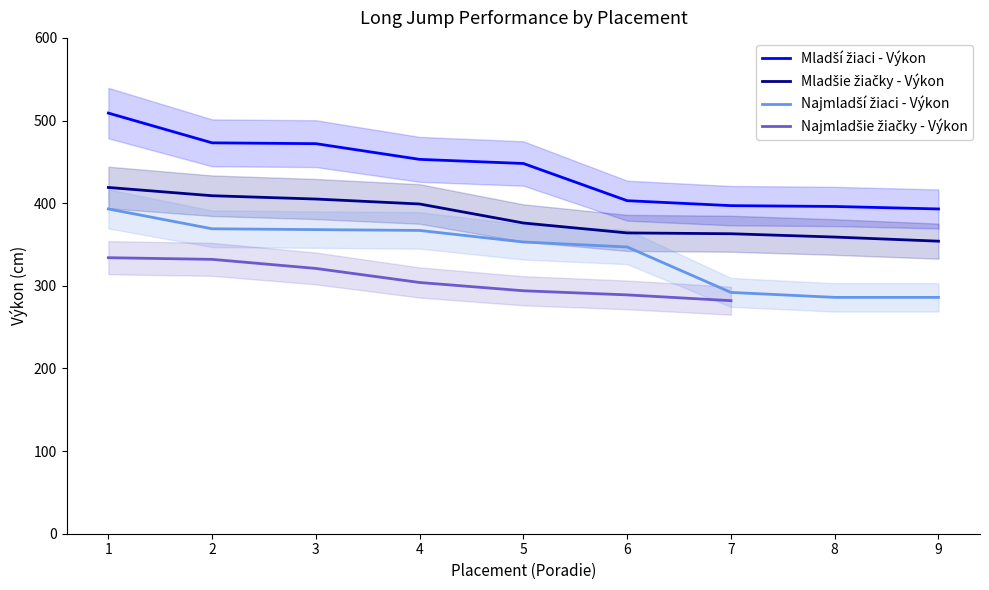

What is the value of the Mladšie žiačky - Výkon point at the 8th from the left?

359.0